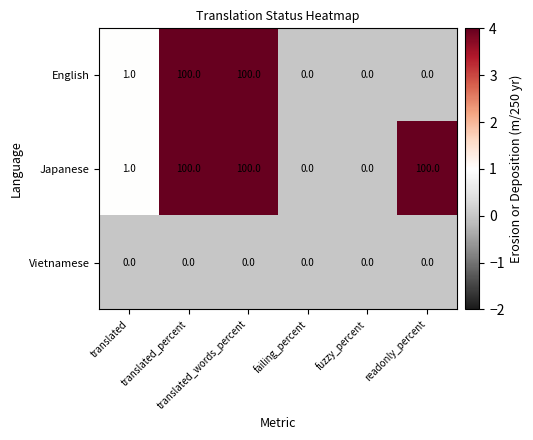

What is the difference between the maximum and second lowest values in the Japanese series?

100